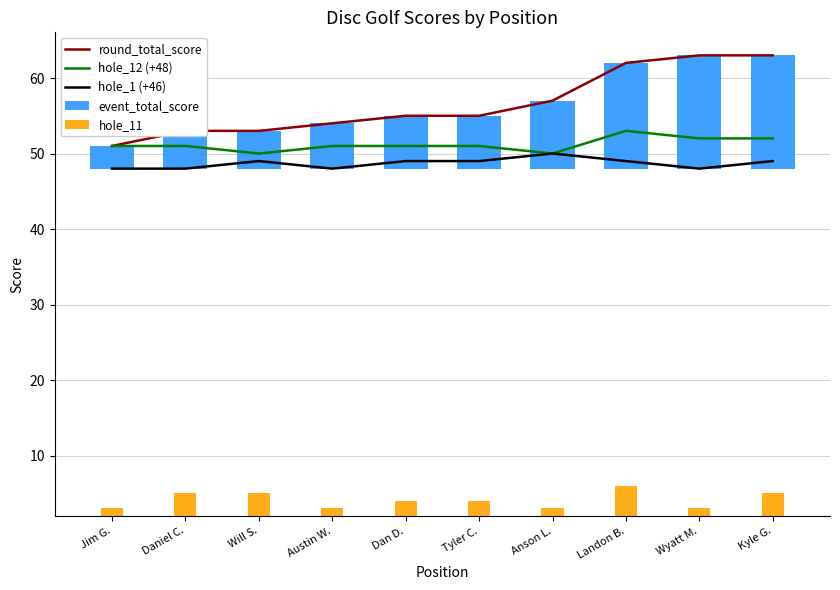

Count the hole_12 (+48) values in the range 51 to 52.

7